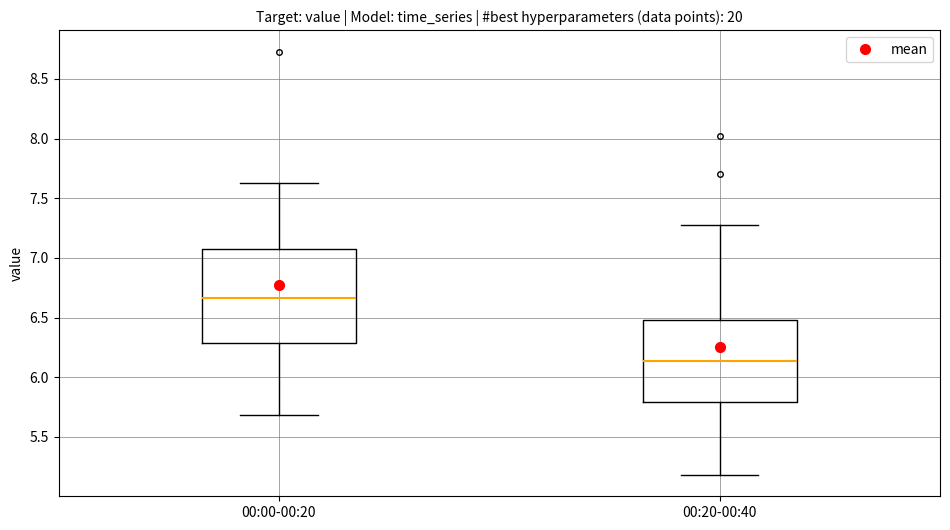

Comparing the boxes themselves (not the whiskers), which one is the tallest?

00:00-00:20